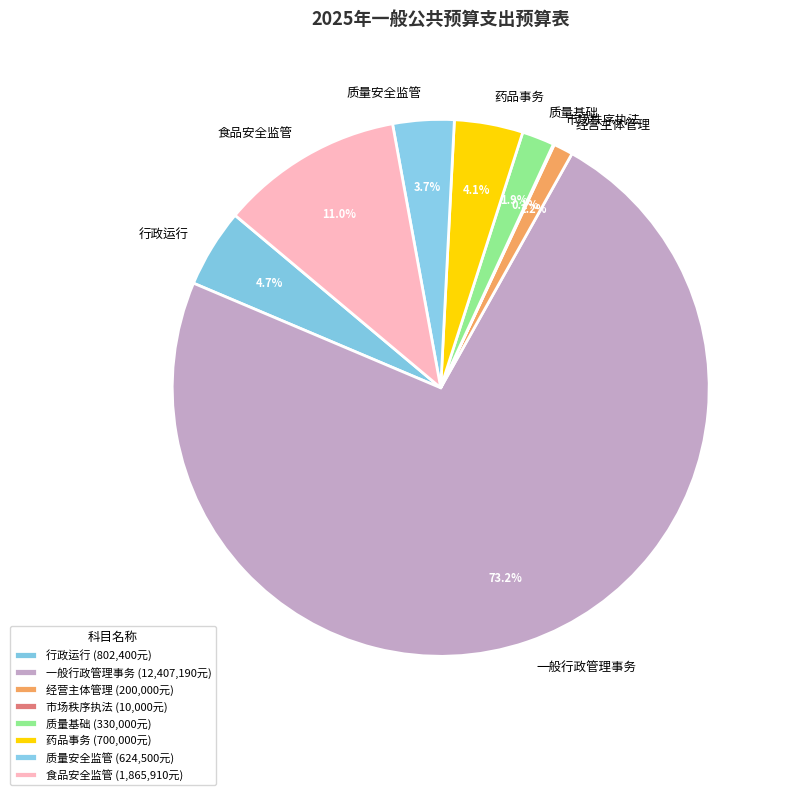

Which has a higher value, 质量安全监管 or 质量基础?

质量安全监管